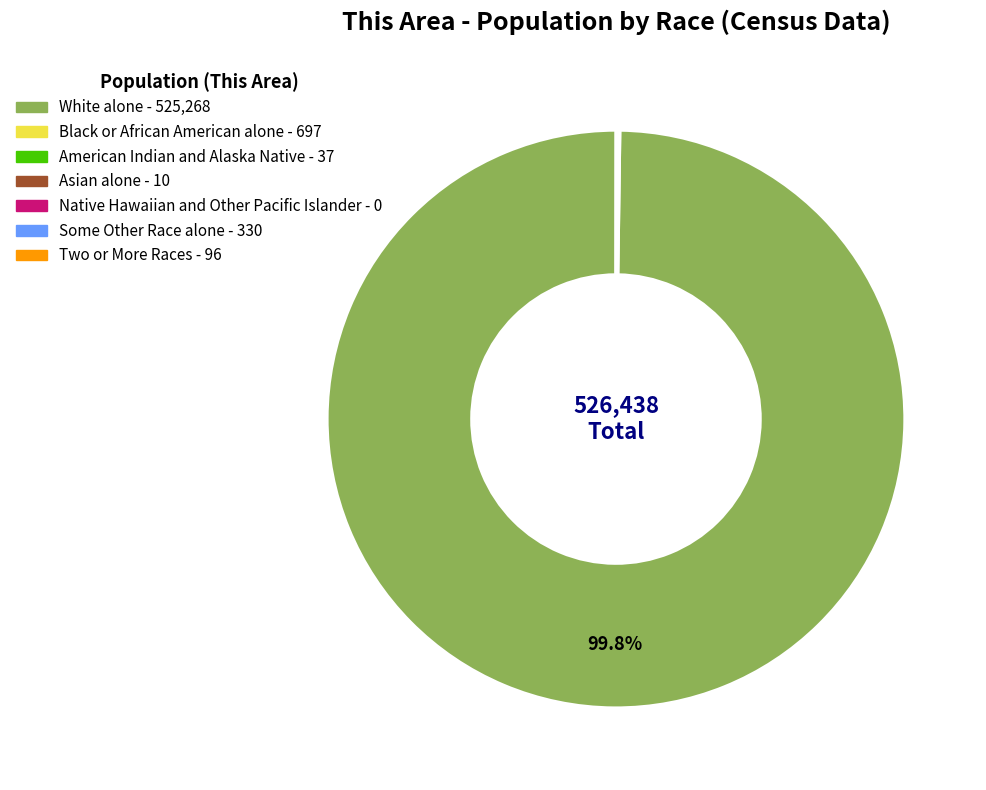

Which category has the biggest portion of the pie?

White alone